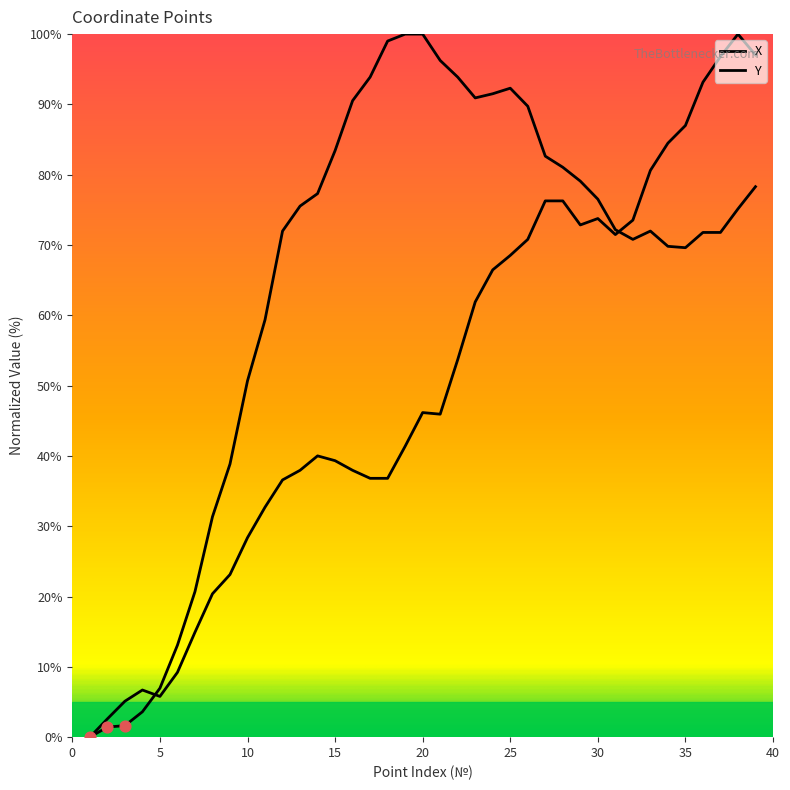

Which series has the largest total across all categories?

X